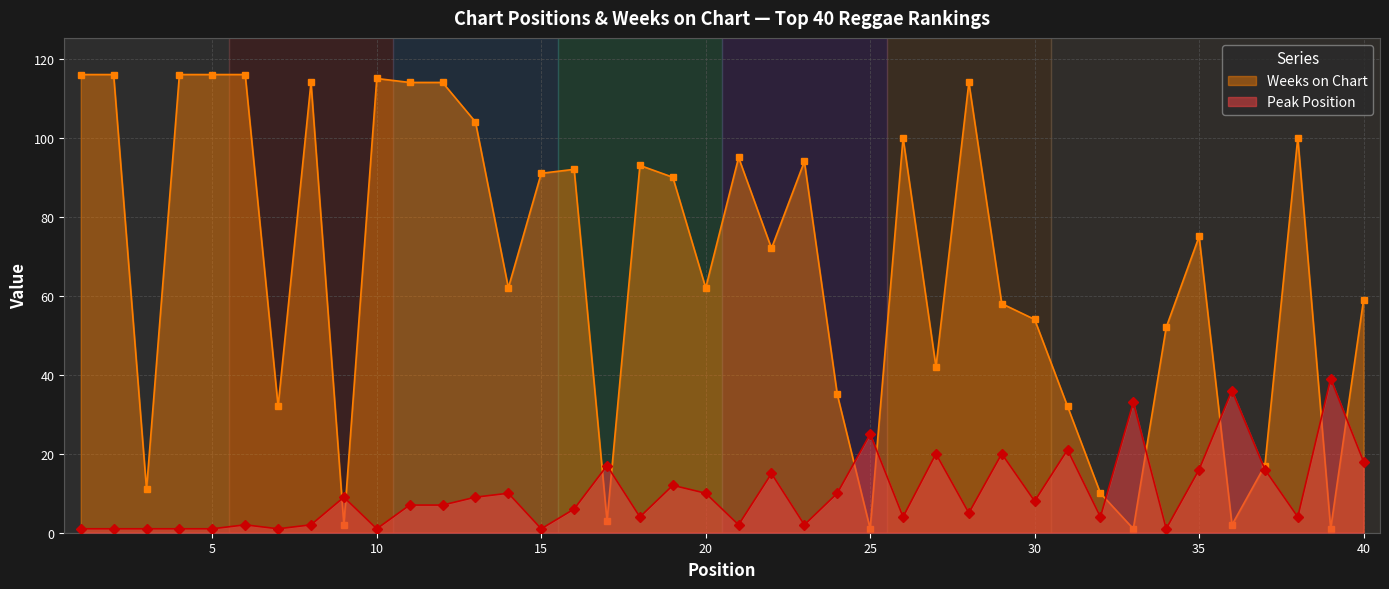

What is the total value across all series at 3?

12